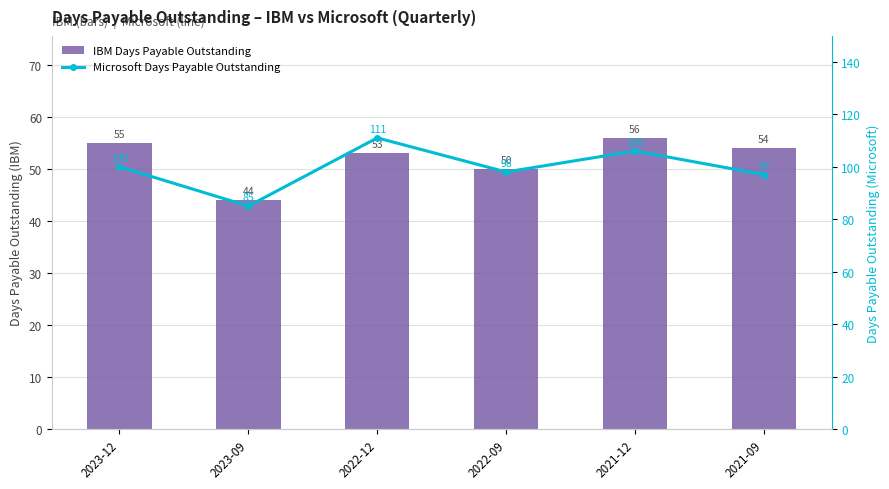

How many values in the IBM Days Payable Outstanding series are below 54?

3